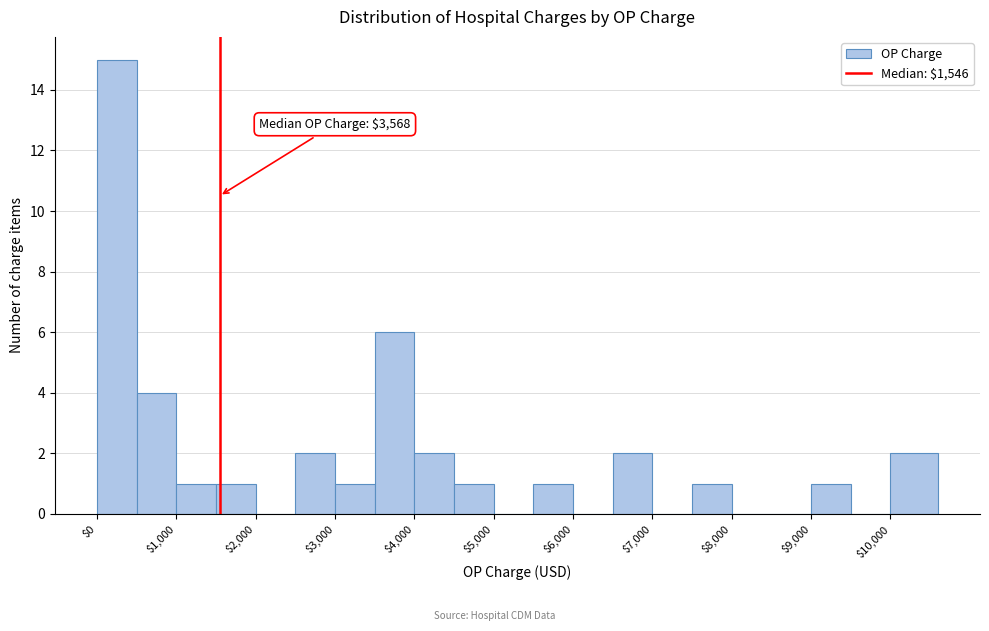

Over which range of the x-axis is the bar tallest?

0 to 500